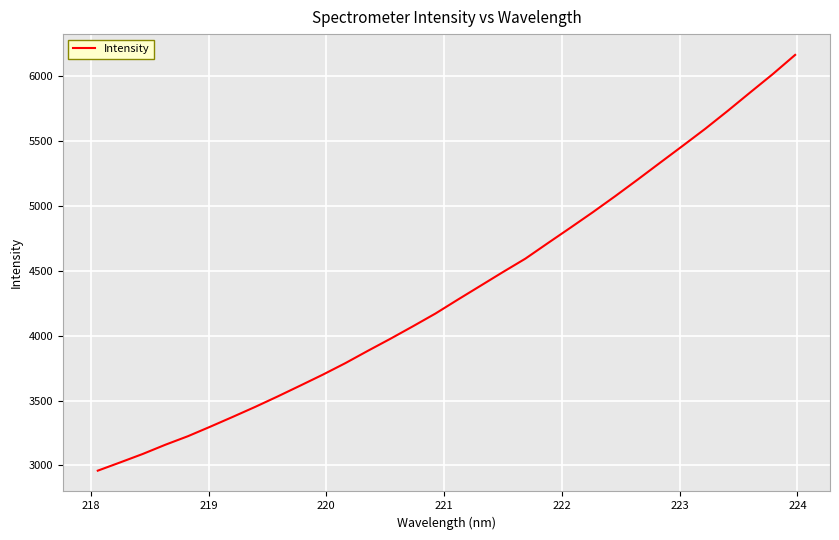

What is the greatest value displayed?

6163.1